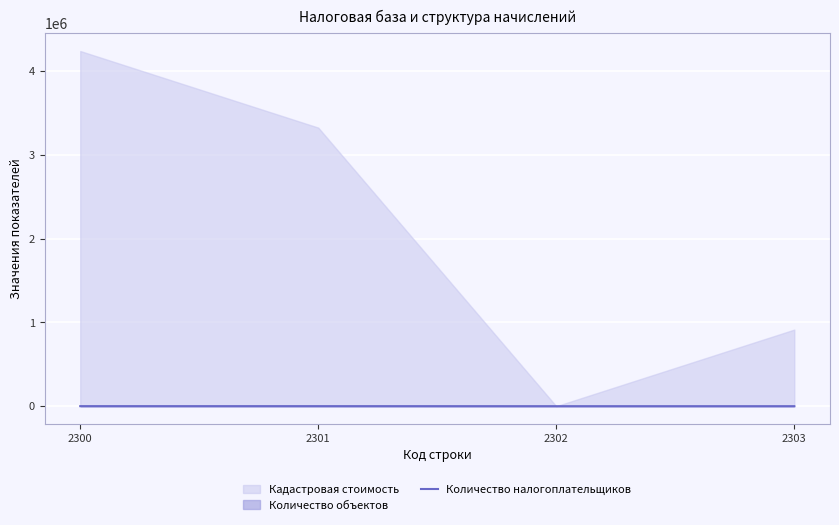

What is the minimum value shown in the chart?

2